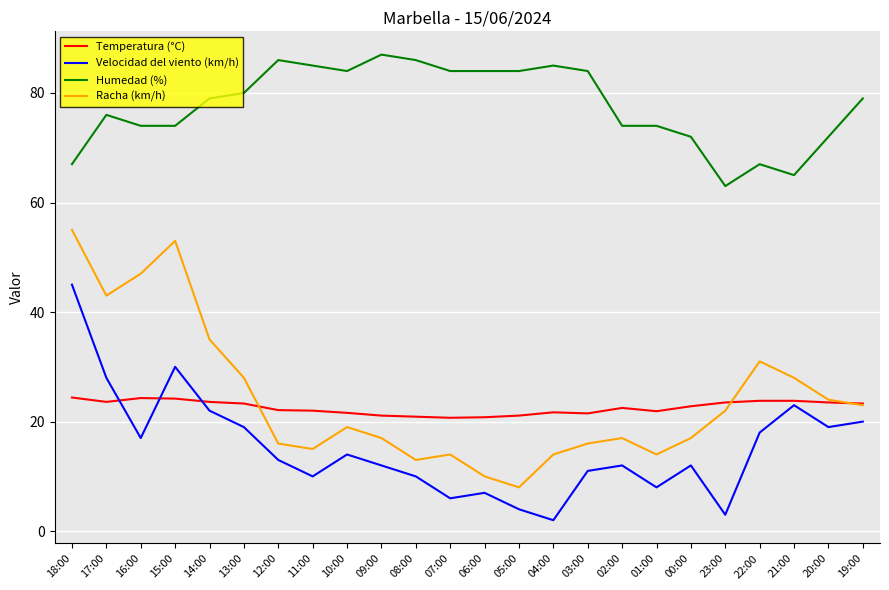

Is the value of Racha (km/h) at 06:00 greater than the value of Velocidad del viento (km/h) at 10:00?

No